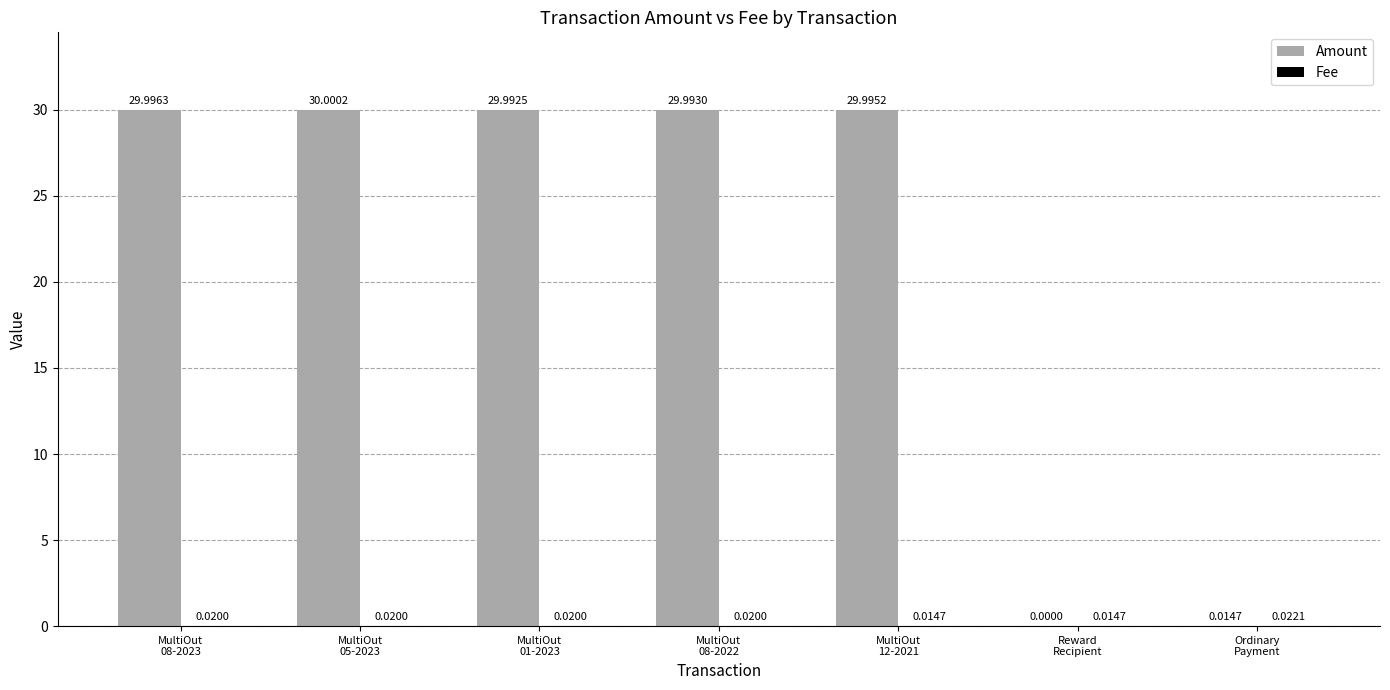

At which label is Amount closest to 15?

Ordinary
Payment